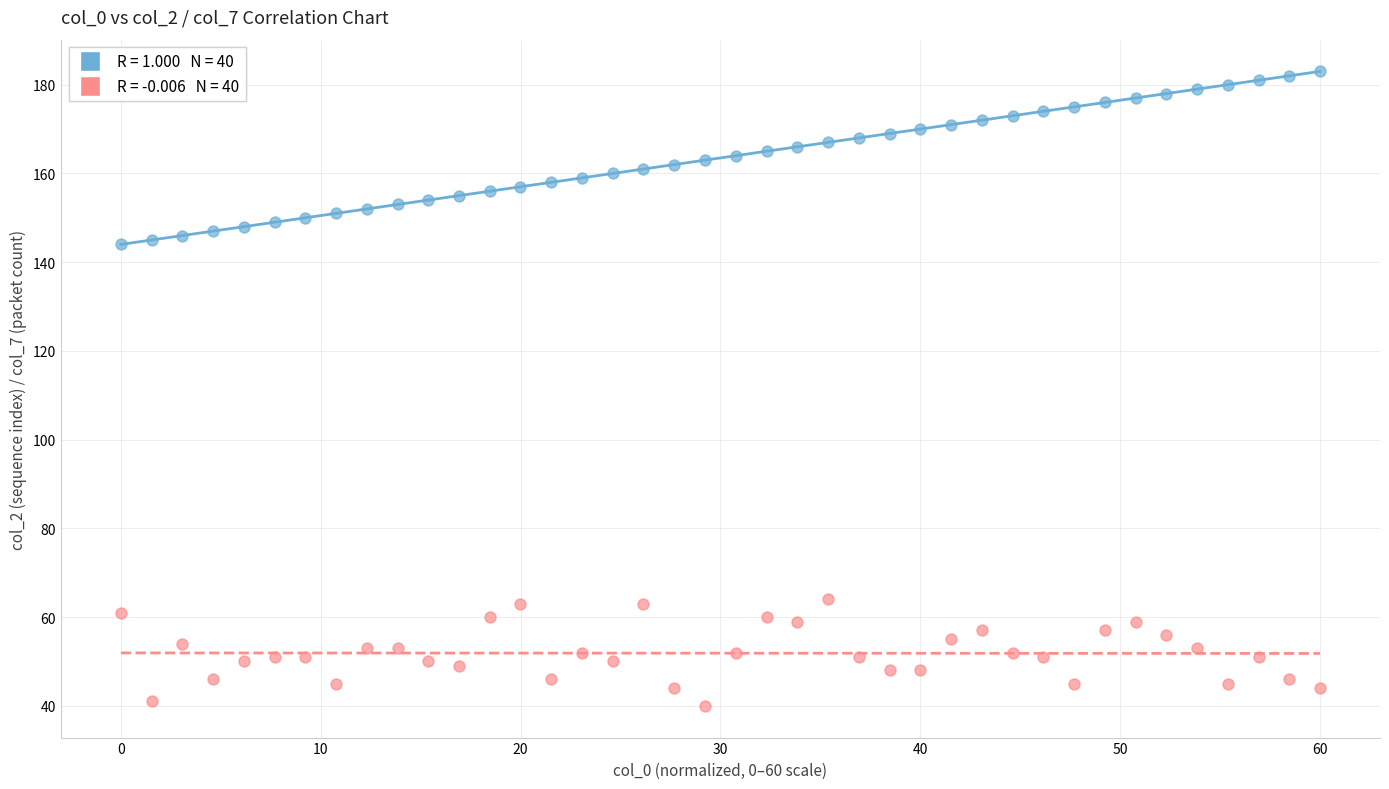

Across all data points, what is the range of Y values (max minus min)?

143